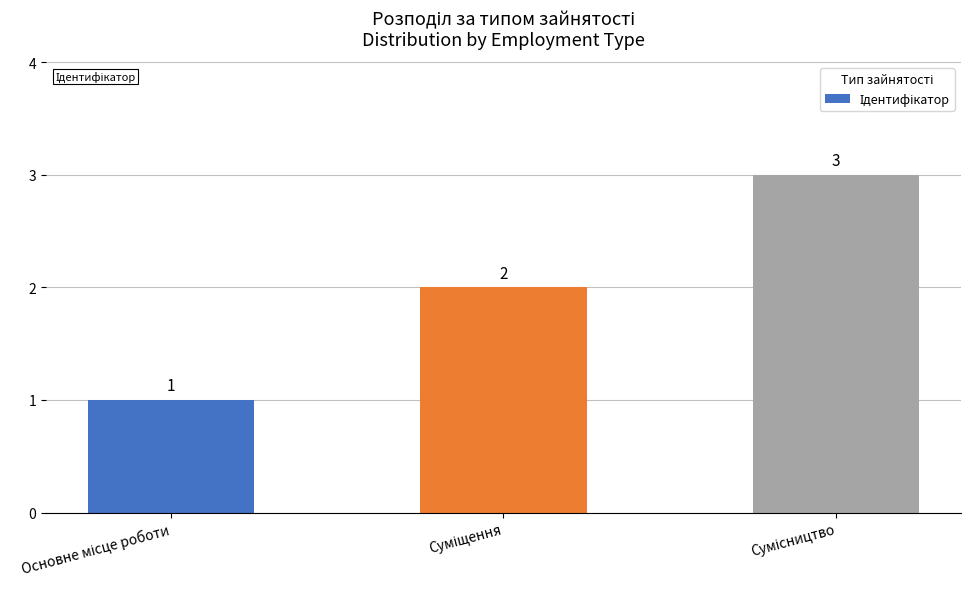

What is the maximum value shown in the chart?

3